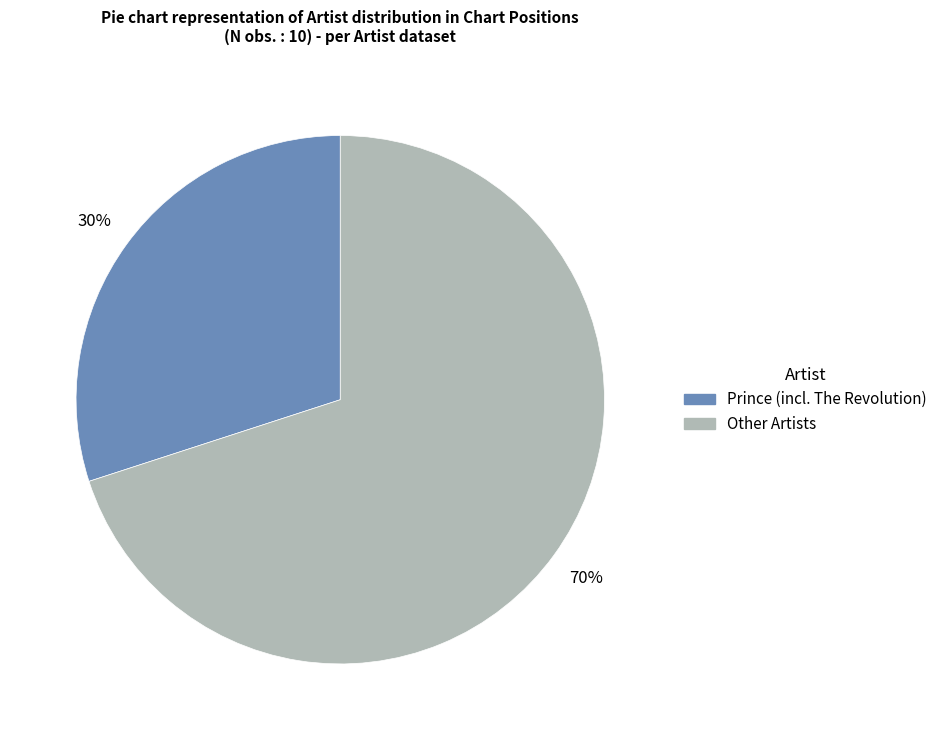

To the nearest percent, what is the average slice percentage?

50%